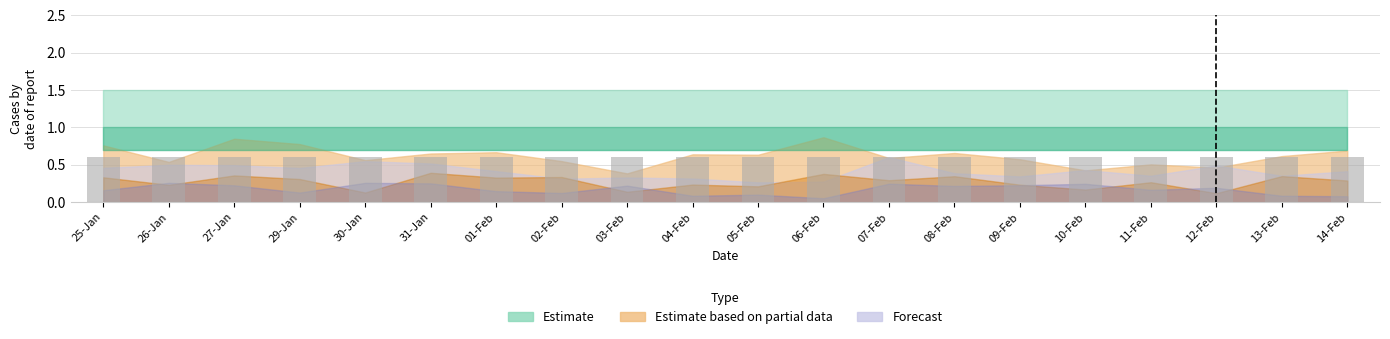

True or false: COUNTABLE has a value of 1 at 07-Feb.

False